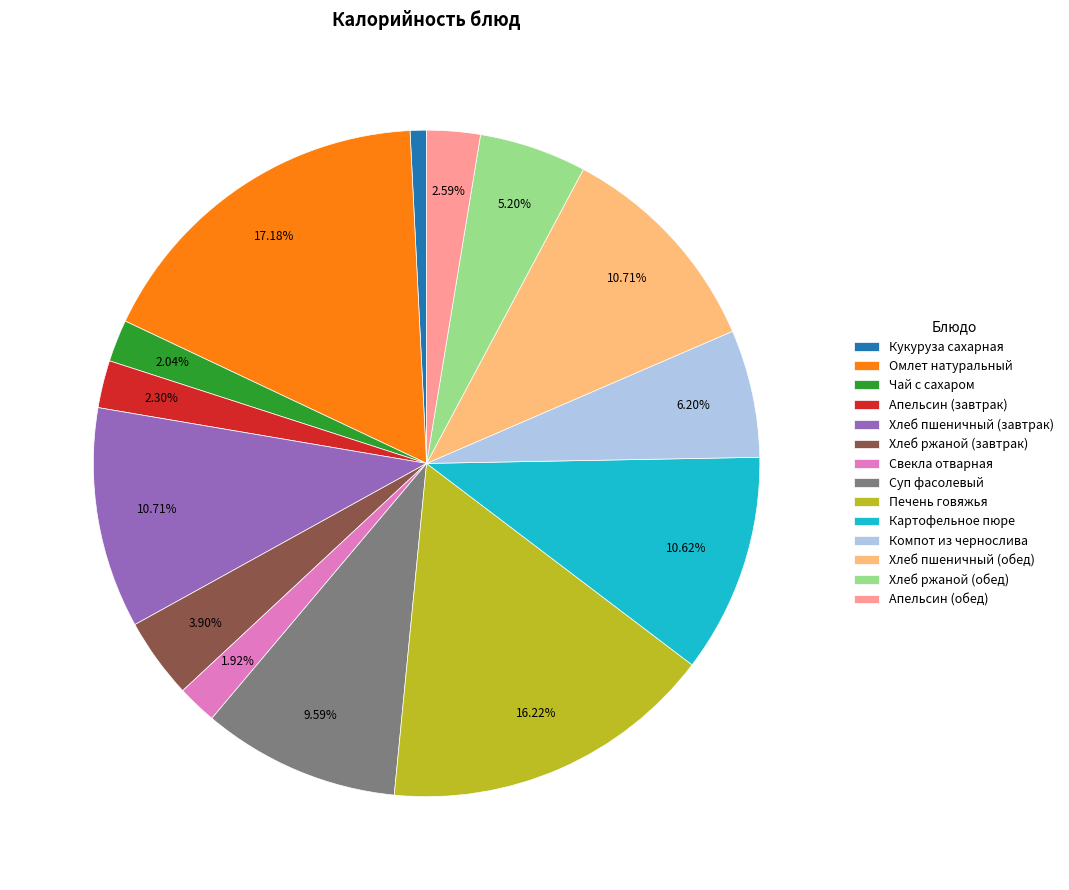

Approximately how many times larger is the value at Хлеб ржаной (обед) compared to Компот из чернослива?

0.8